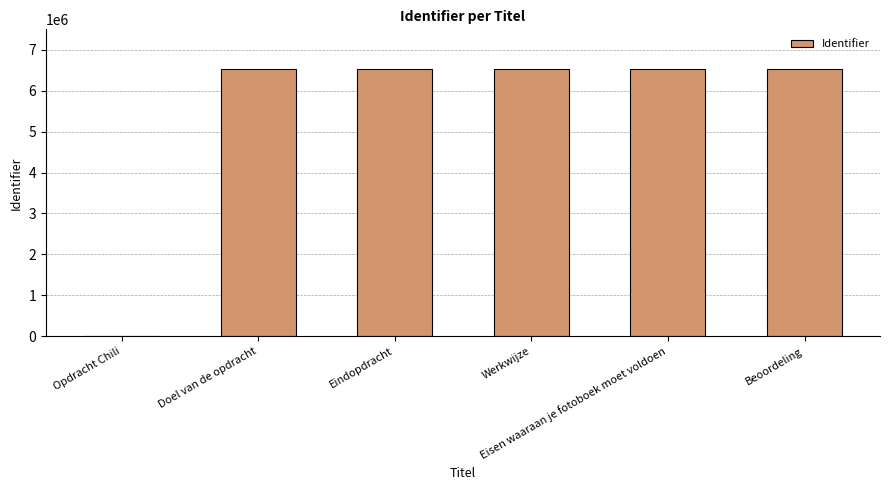

What is the change in value from Opdracht Chili to Eisen waaraan je fotoboek moet voldoen?

+6517665